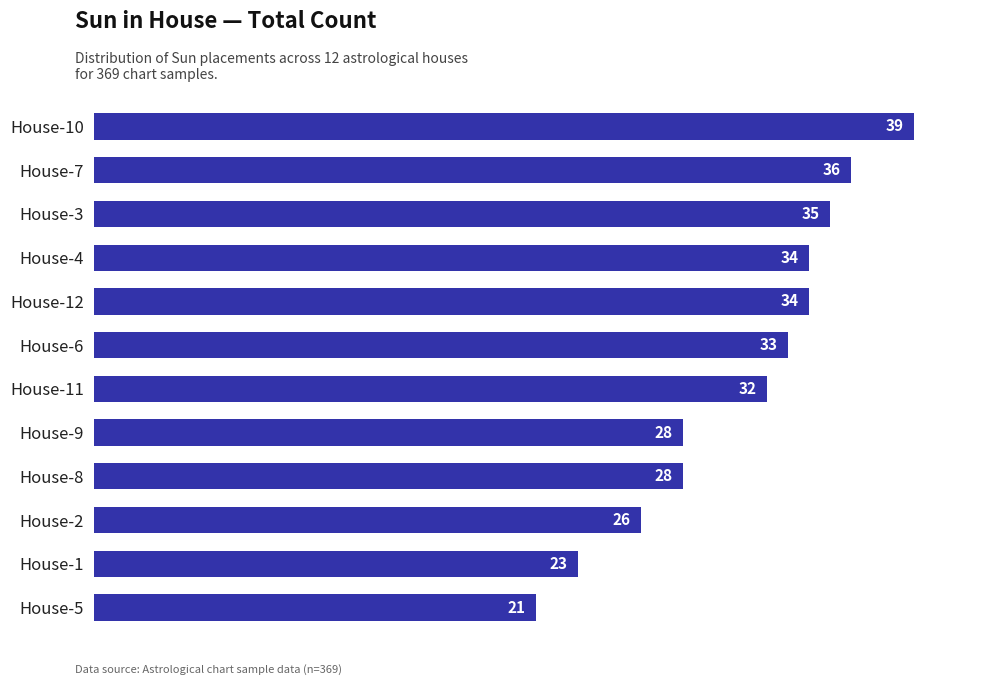

Approximately how many times larger is the value at House-11 compared to House-7?

0.9